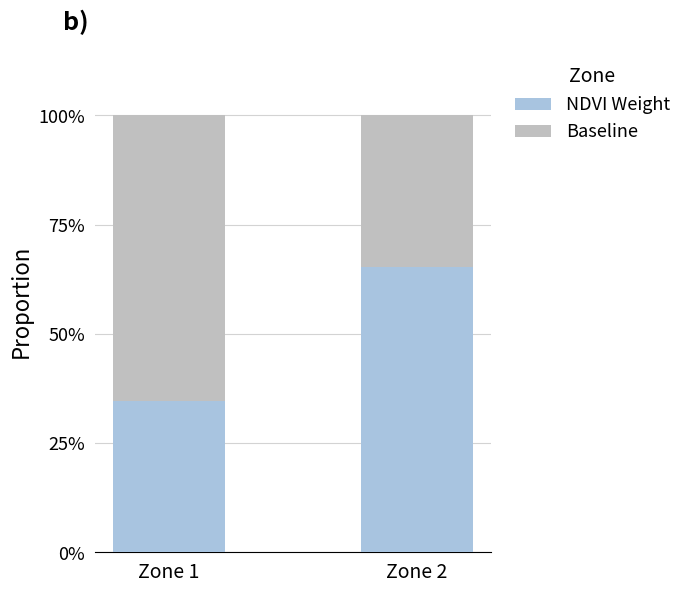

What is the difference between the maximum and minimum values in the Baseline series?

0.3